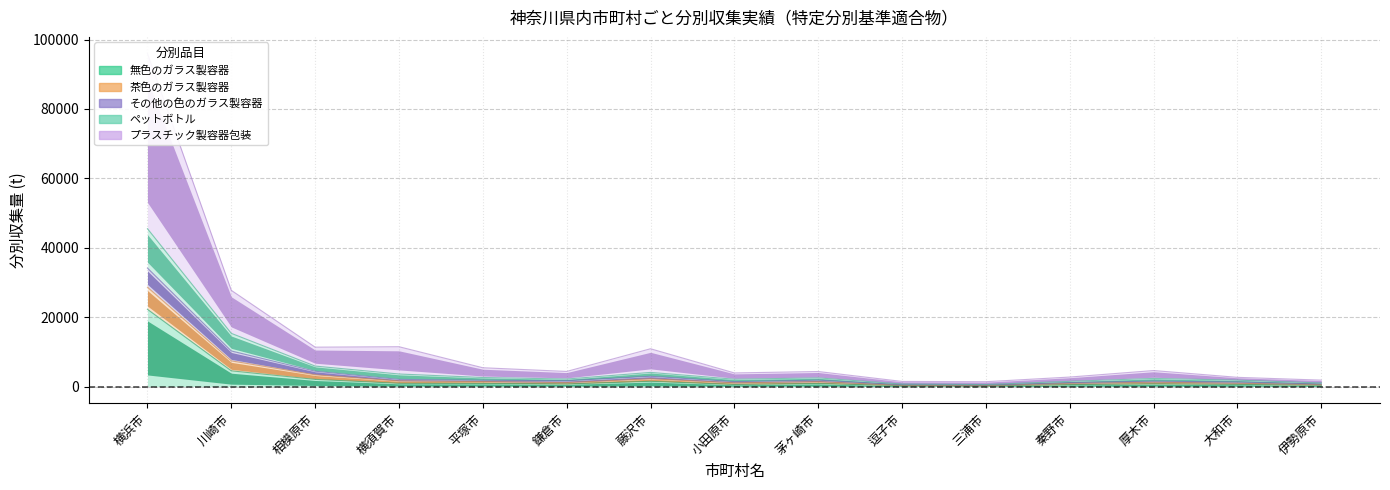

At which label does 無色のガラス製容器 reach its peak?

横浜市